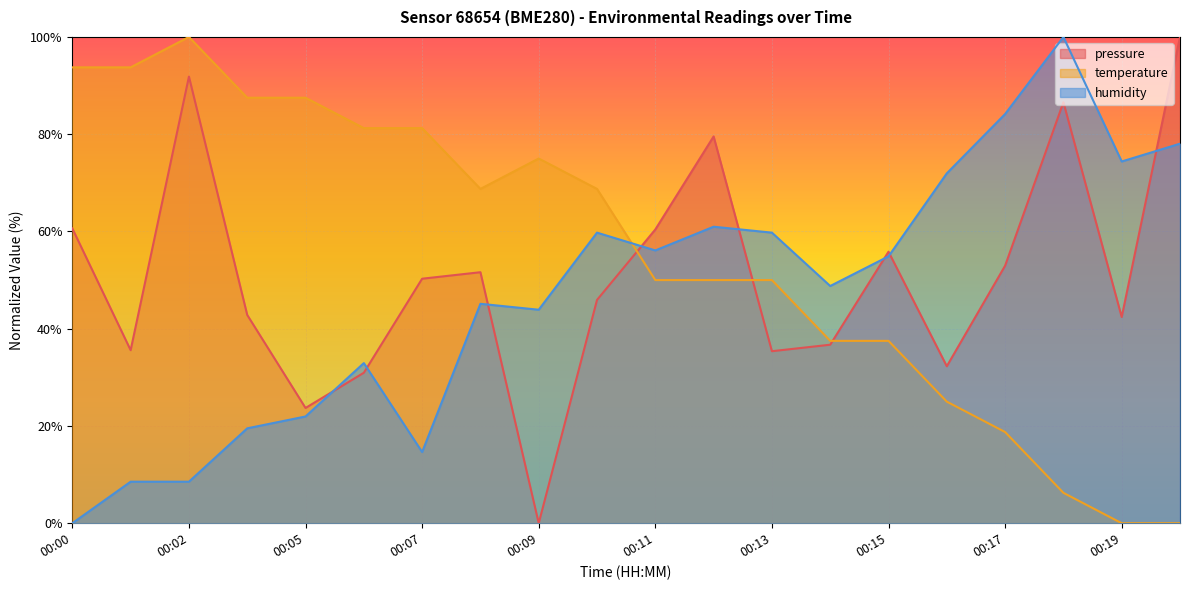

At which category is the sum across all series the highest?

00:02